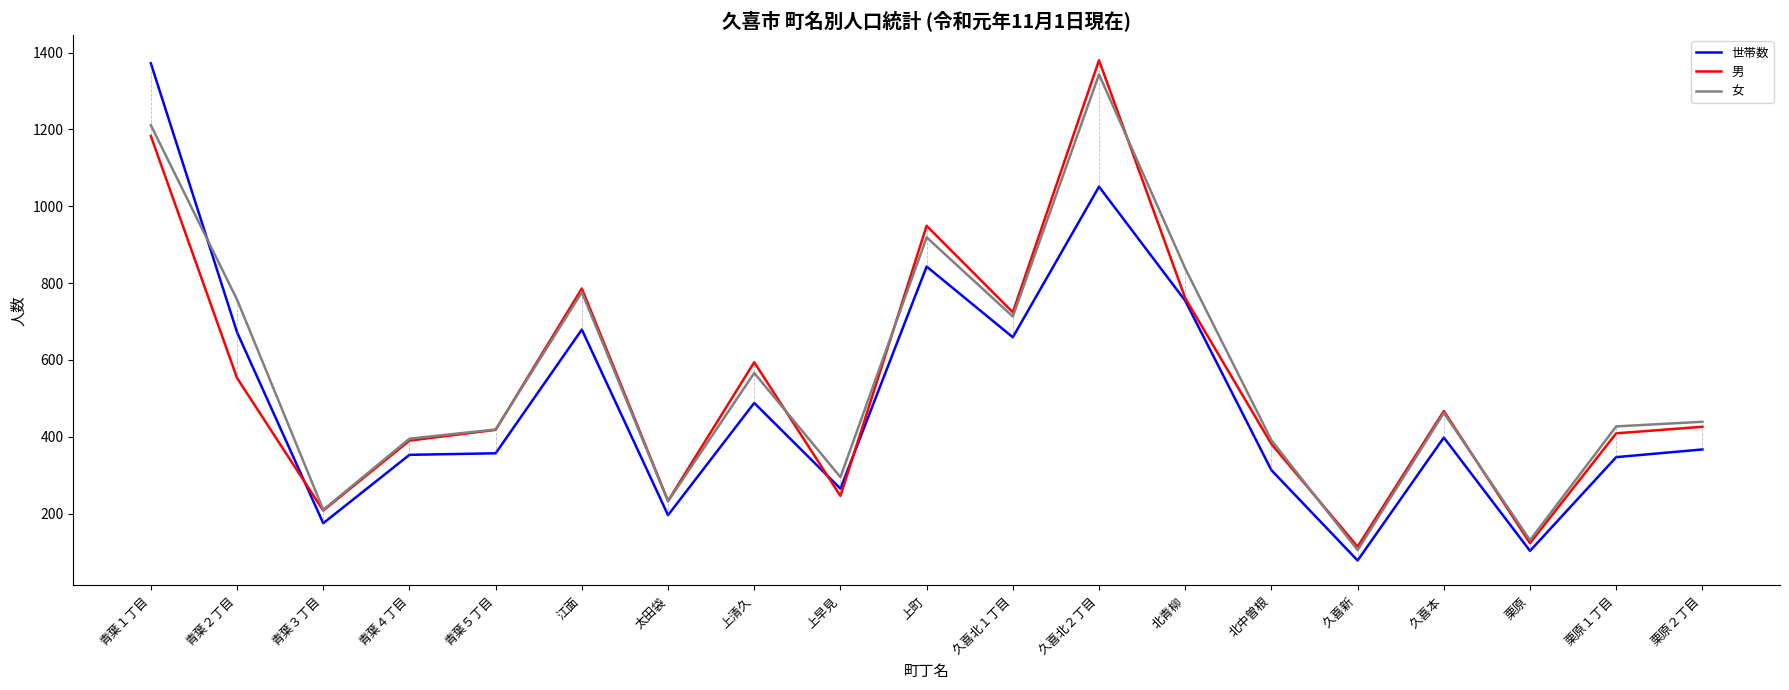

What are all the series names shown in the legend?

世帯数, 男, 女